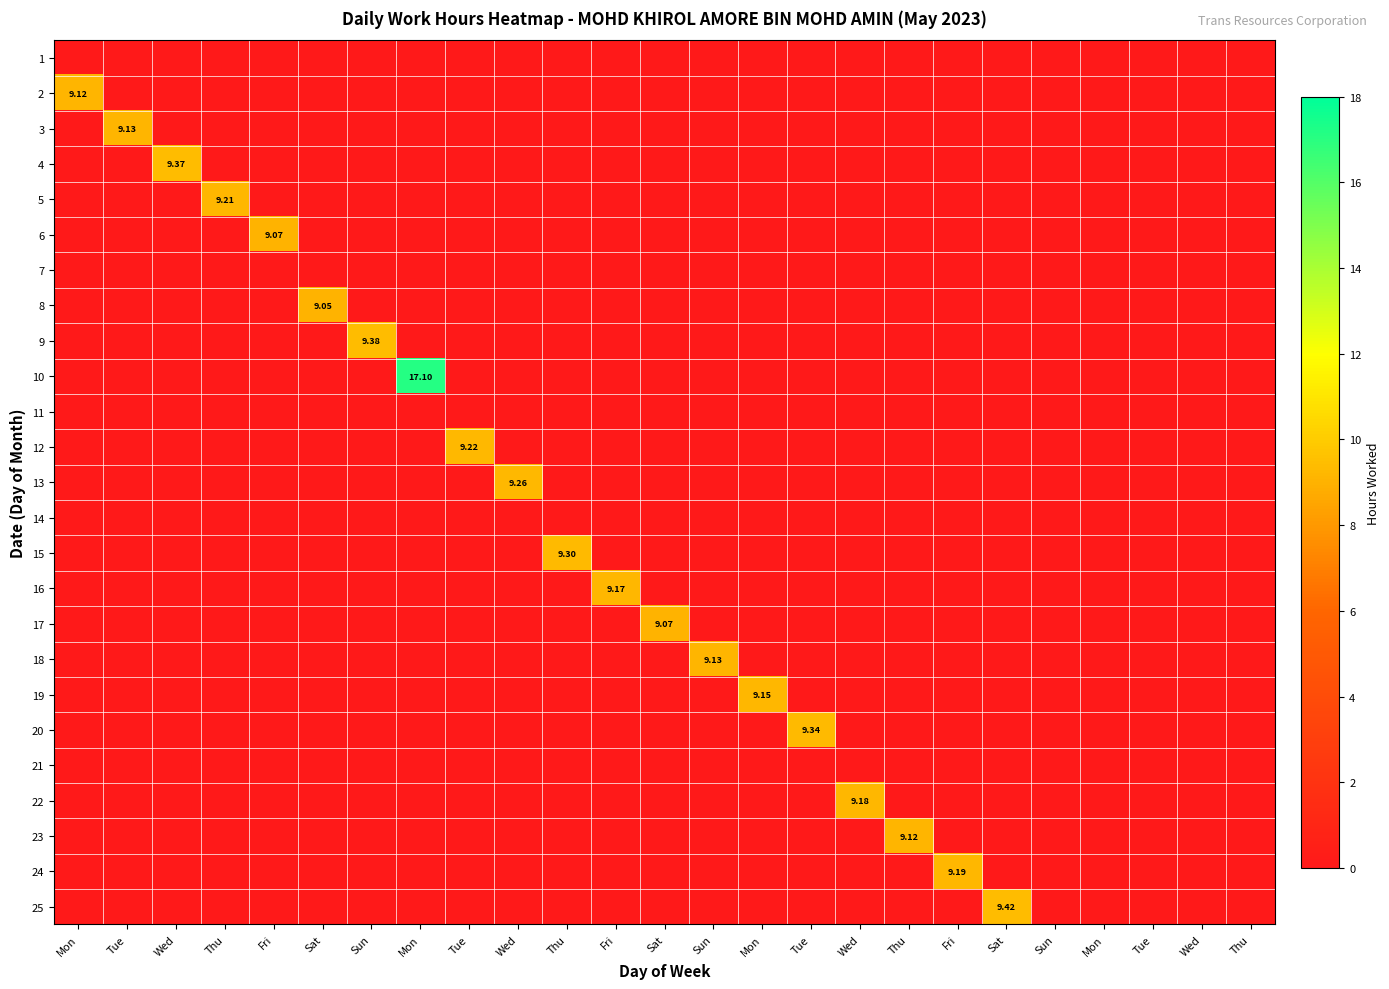

Is it true that 25 equals -4.9 at Sun?

False